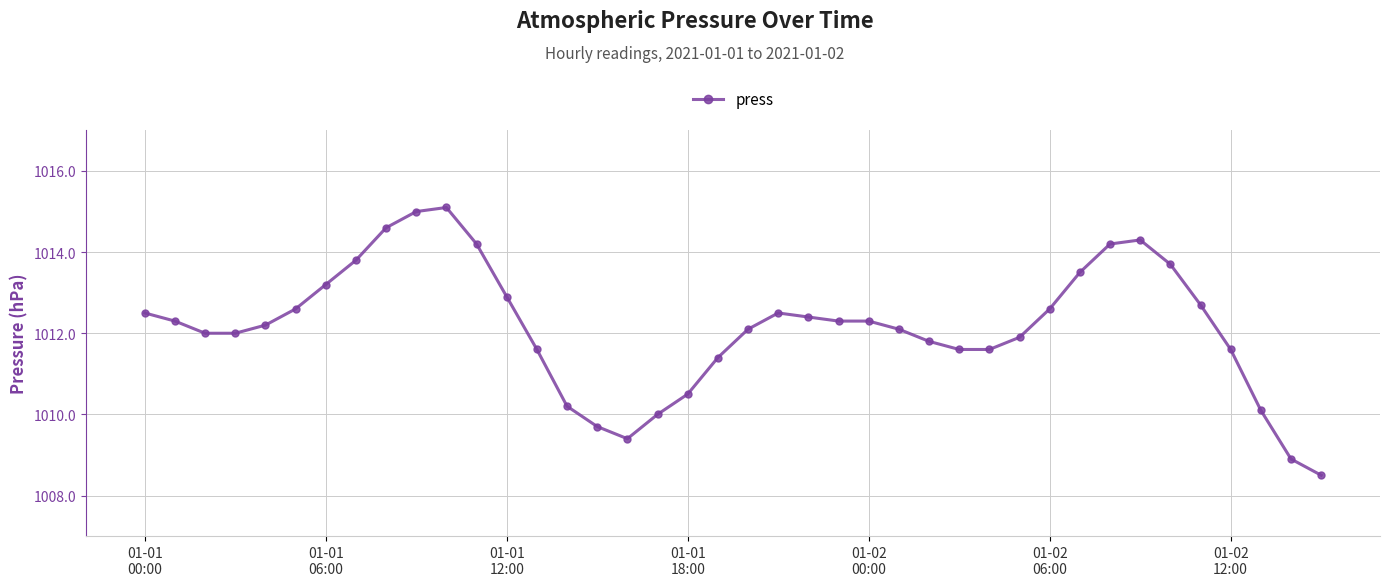

What is the maximum value shown in the chart?

1015.1